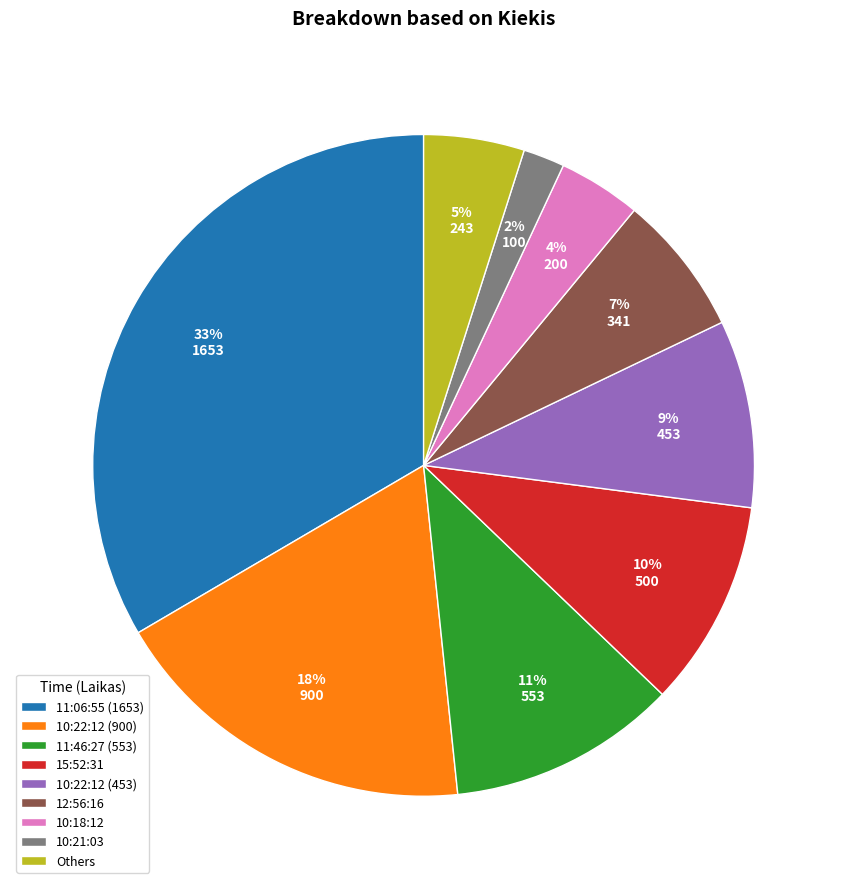

Is the sum of 15:52:31 and 10:22:12 (900) greater than half?

No